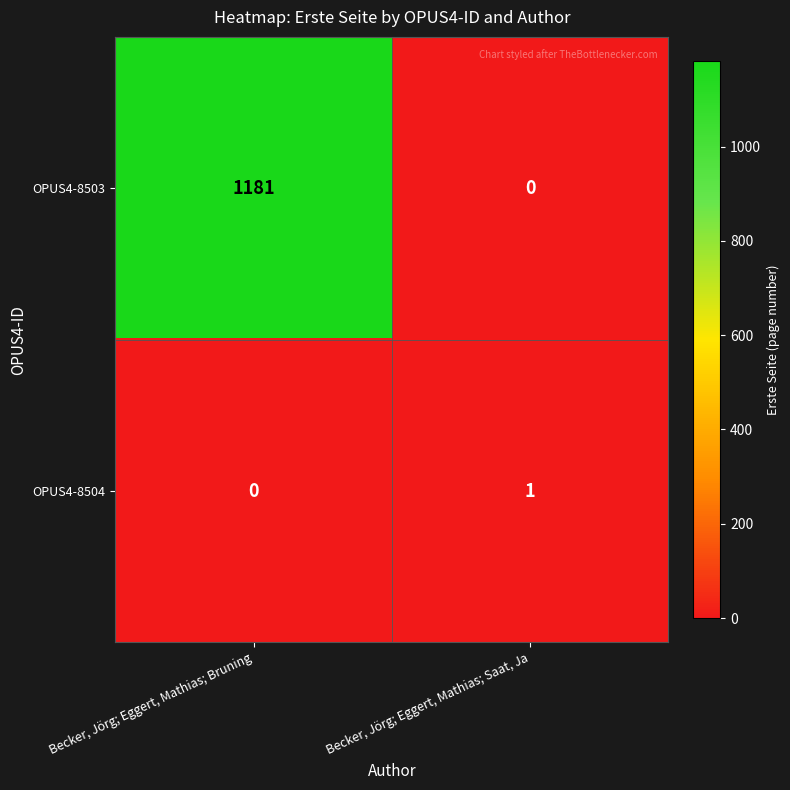

How many series are shown in this chart?

2